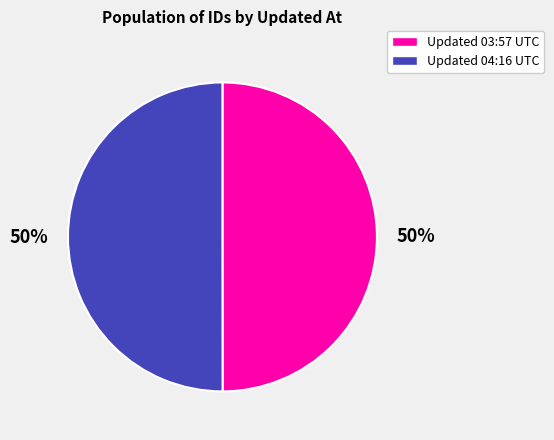

To the nearest percent, what is the average slice percentage?

50%